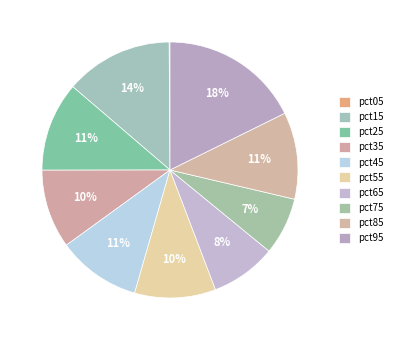

The pct15 slice represents 1% of the pie. True or false?

False